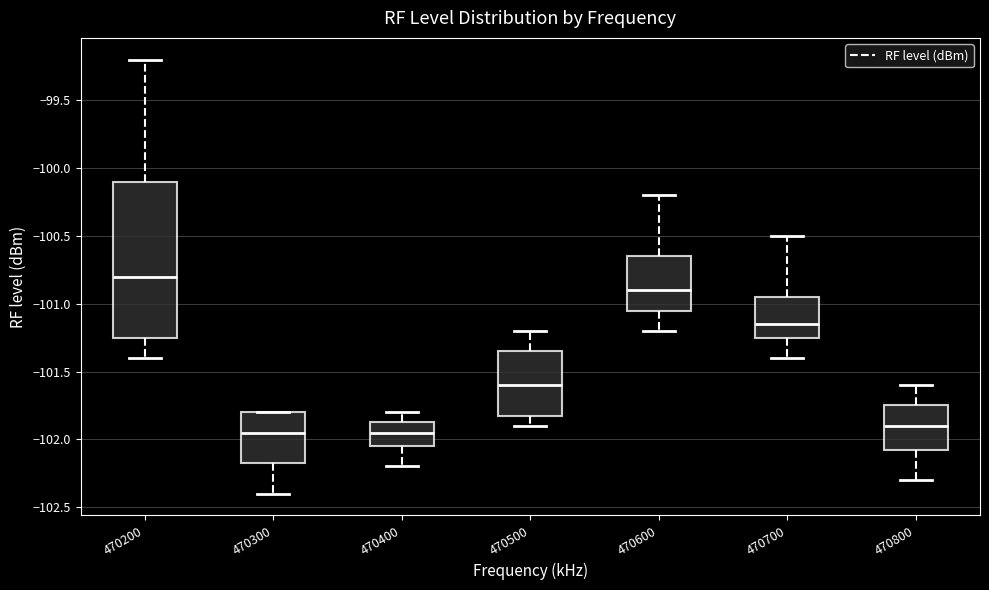

Reading left to right, read every box against the y-axis: the position of its median line, the range the box covers, and the ends of its whiskers. The values are not printed on the chart, so give them approximately, as read against the axis.

470200: median -100.80, box -101.25 to -100.10, whiskers -101.40 to -99.20
470300: median -101.95, box -102.15 to -101.80, whiskers -102.40 to -101.80
470400: median -101.95, box -102.05 to -101.85, whiskers -102.20 to -101.80
470500: median -101.60, box -101.80 to -101.35, whiskers -101.90 to -101.20
470600: median -100.90, box -101.05 to -100.65, whiskers -101.20 to -100.20
470700: median -101.15, box -101.25 to -100.95, whiskers -101.40 to -100.50
470800: median -101.90, box -102.05 to -101.75, whiskers -102.30 to -101.60